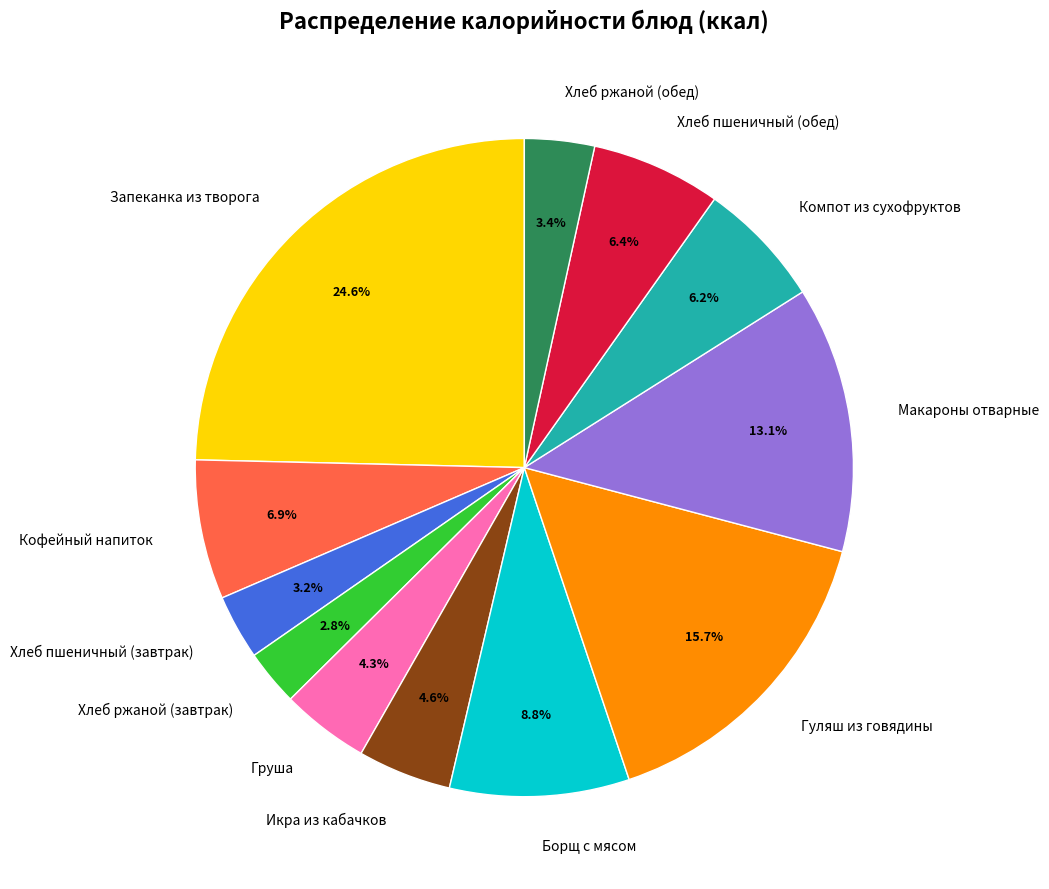

What is the total percentage of Борщ с мясом and Икра из кабачков?

13.4%